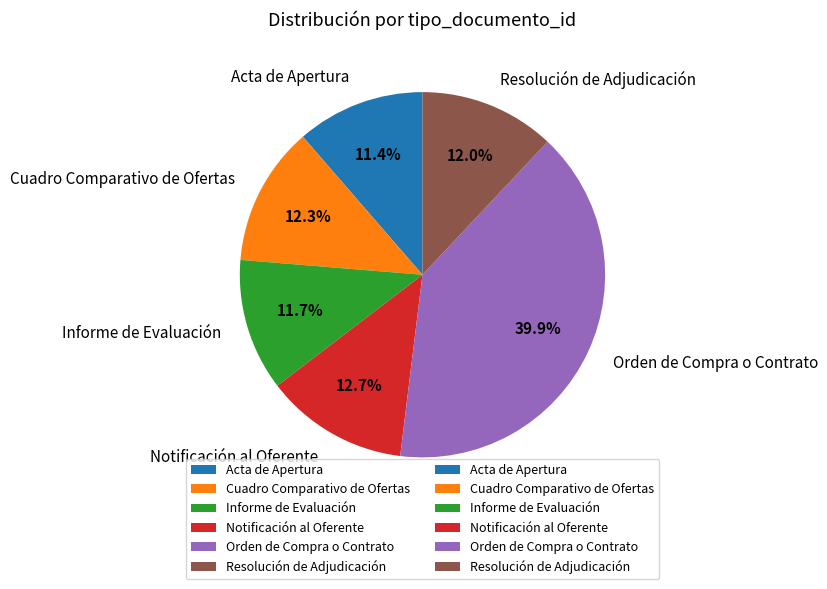

Is it true that Orden de Compra o Contrato is 40% of the pie?

True